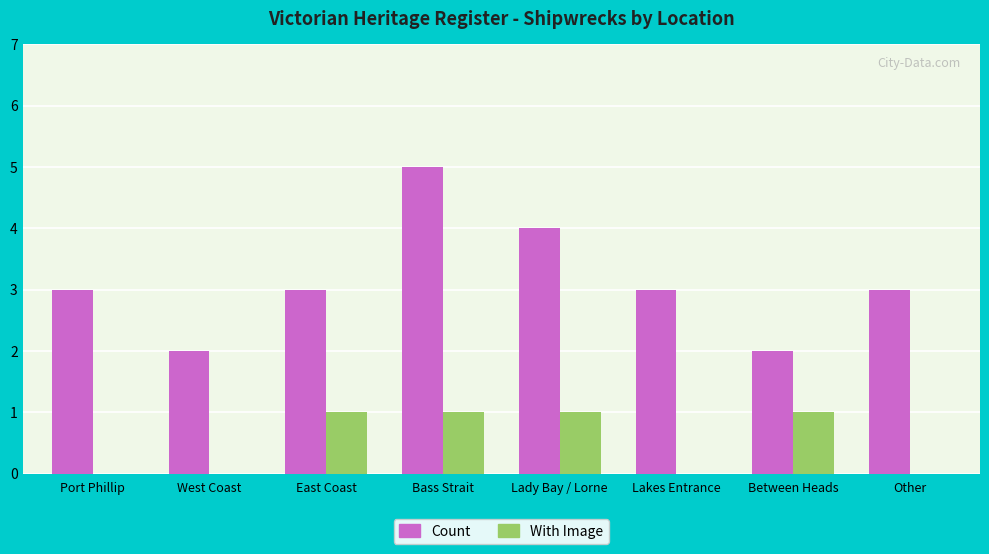

How many distinct data groups are displayed?

2